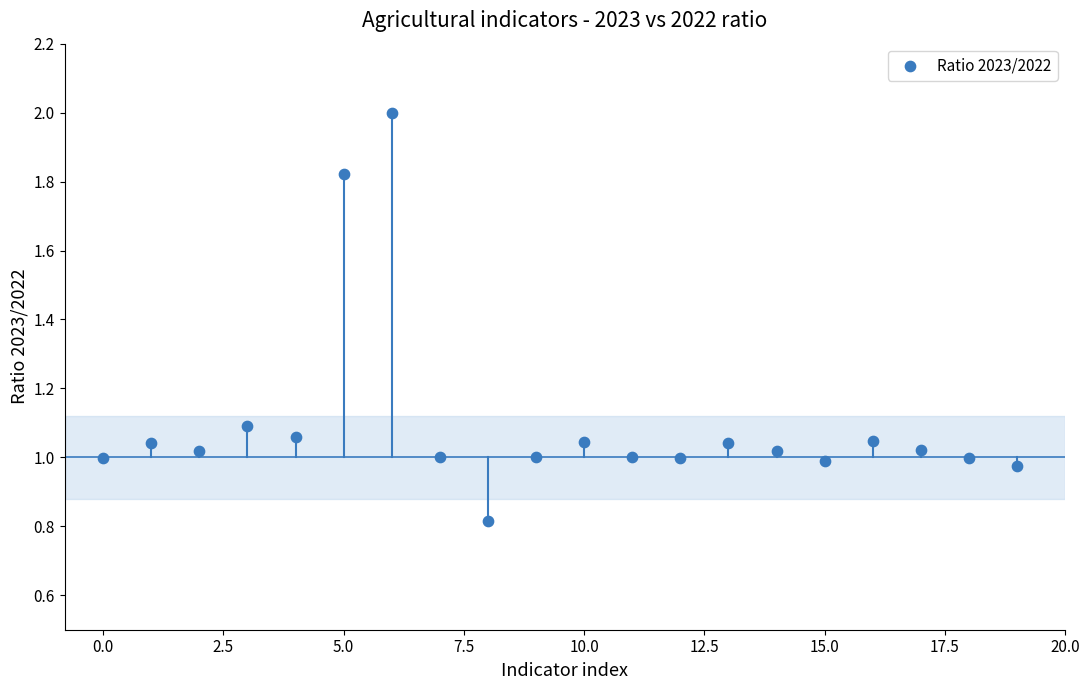

What is the range of Y values (max minus min)?

1.2